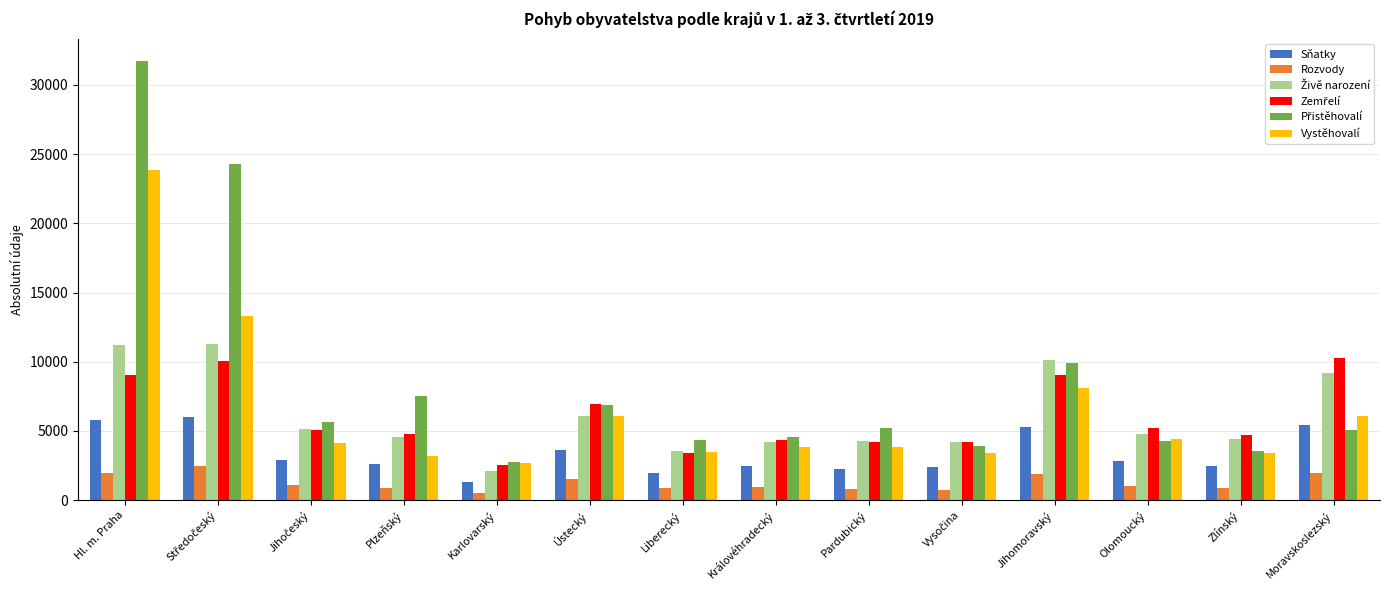

What is the lowest value of the Sňatky series?

1323